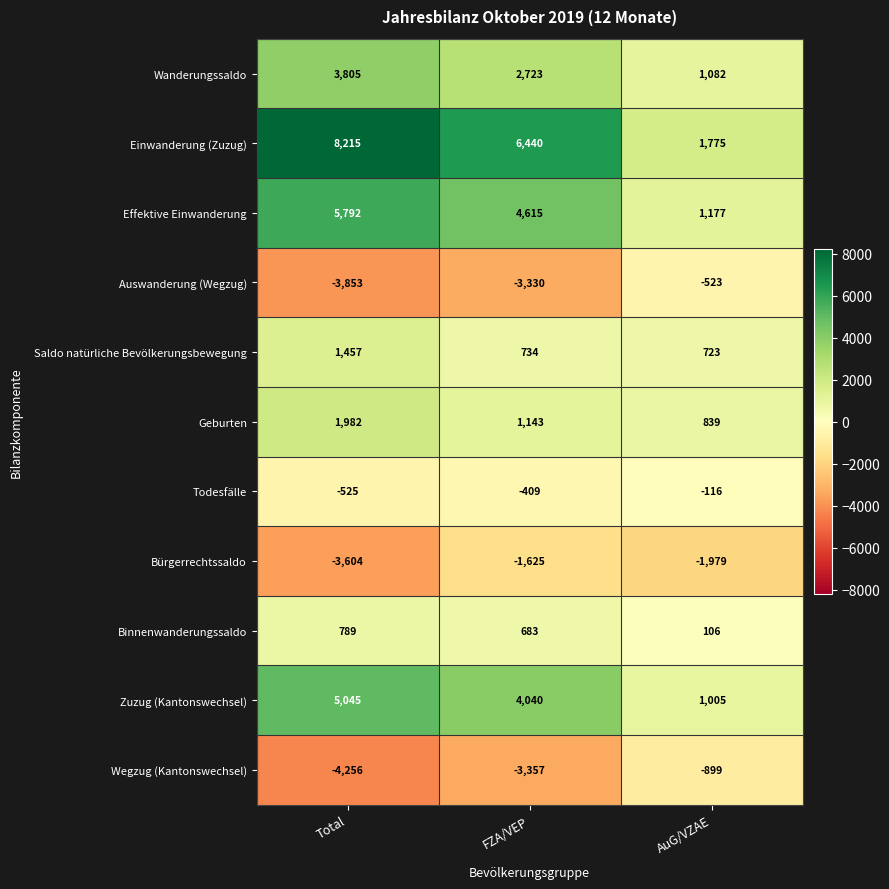

Between Total and FZA/VEP, which series saw the biggest shift?

Bürgerrechtssaldo